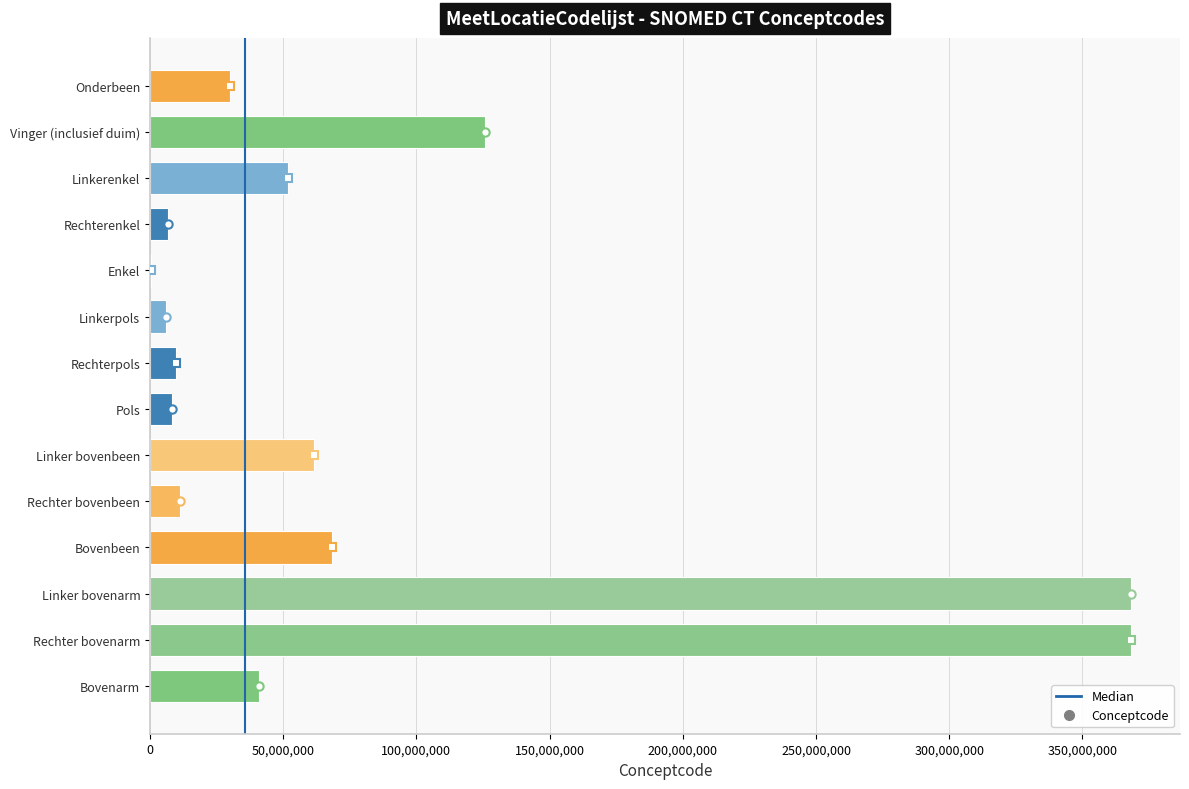

True or false: the data shows 98307487 at Linker bovenbeen.

False